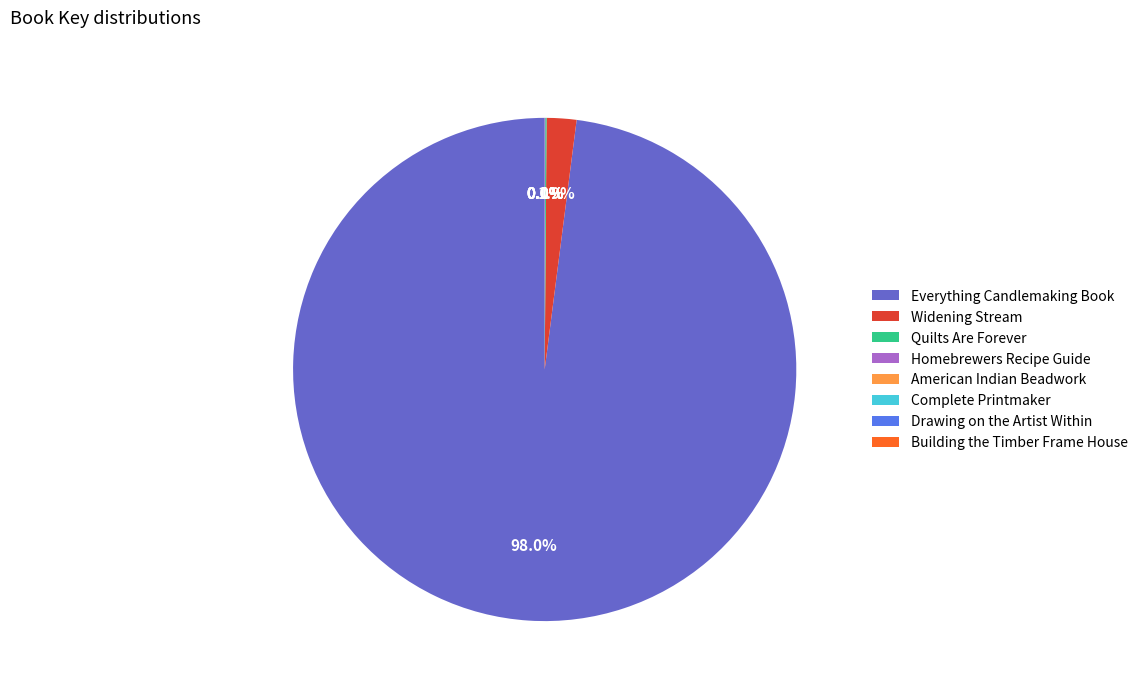

Which slice is the largest?

Everything Candlemaking Book